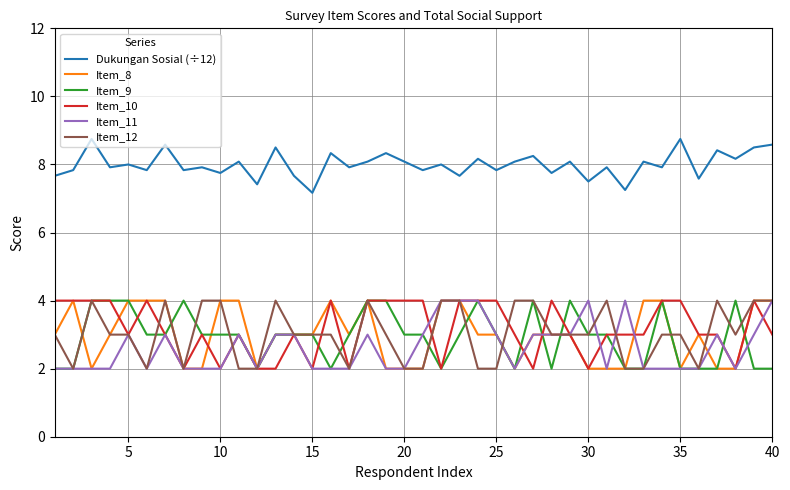

What is the maximum value for Dukungan Sosial (÷12)?

8.8